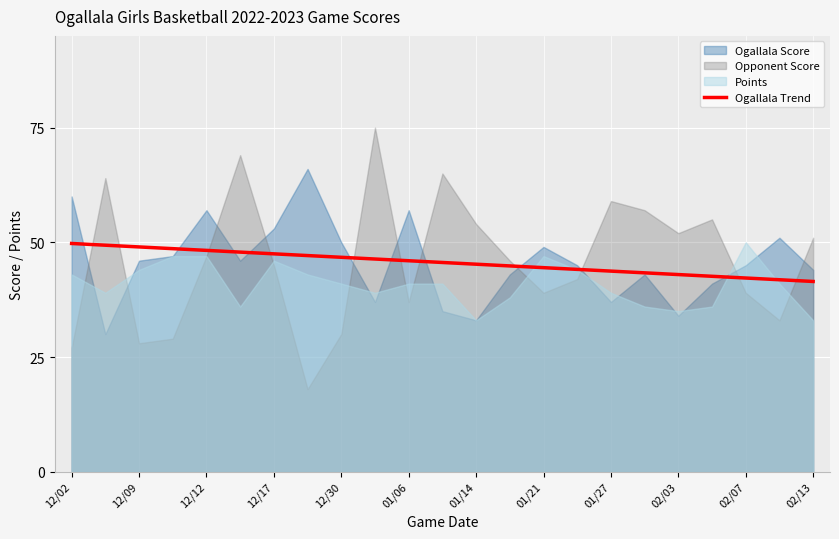

True or false: Ogallala Trend has a value of 12.6 at 02/03.

False